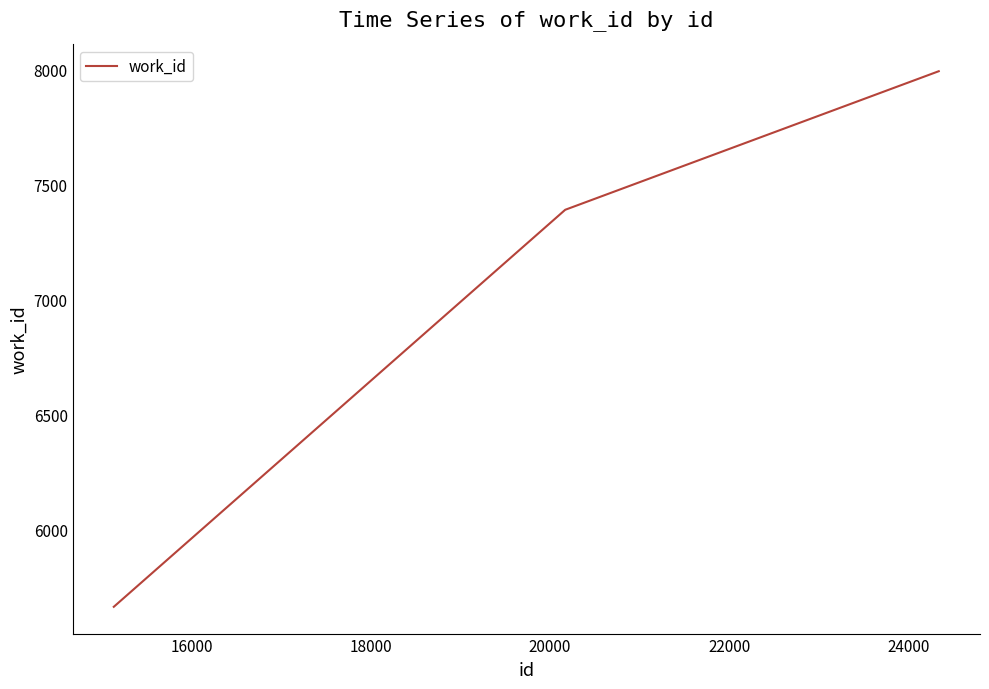

What is the minimum value shown in the chart?

5664